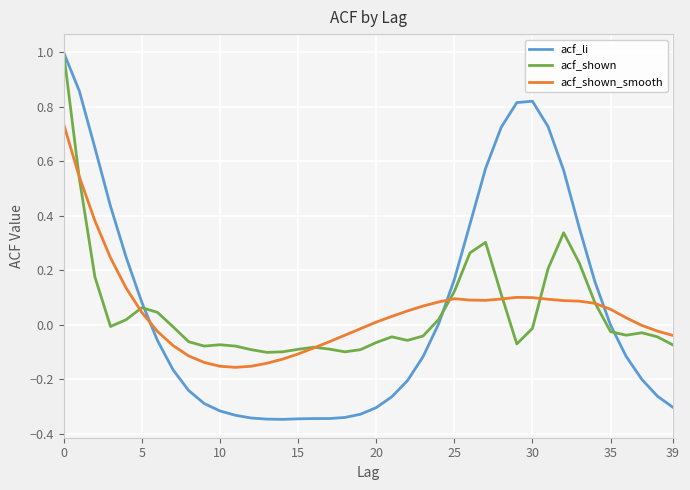

How many intersections are there between acf_shown_smooth and acf_li?

3